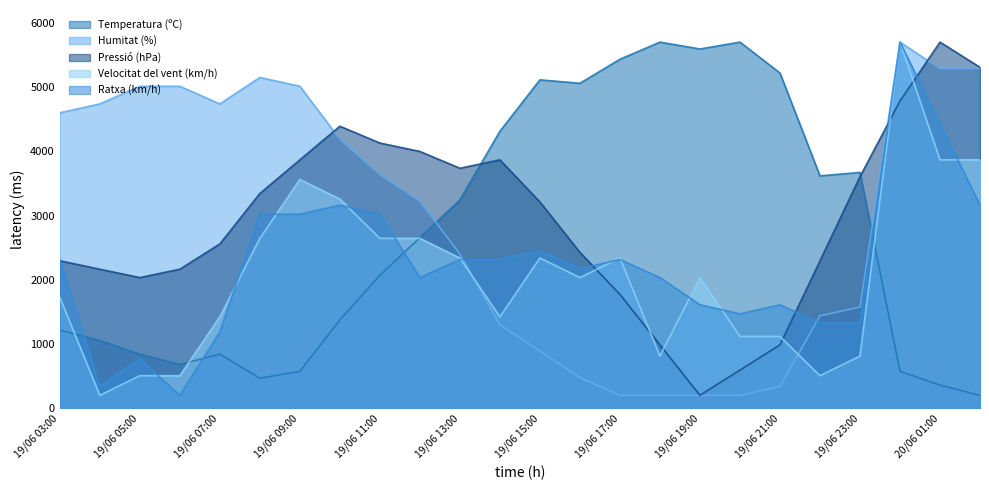

What is the value of the Temperatura (ºC) point at the 13th from the left?

5112.6